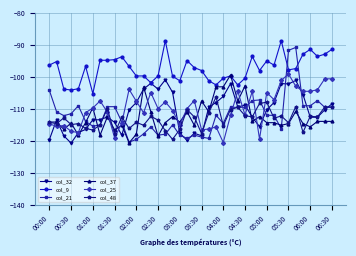

True or false: col_25 has more than 0 interior local peaks.

True